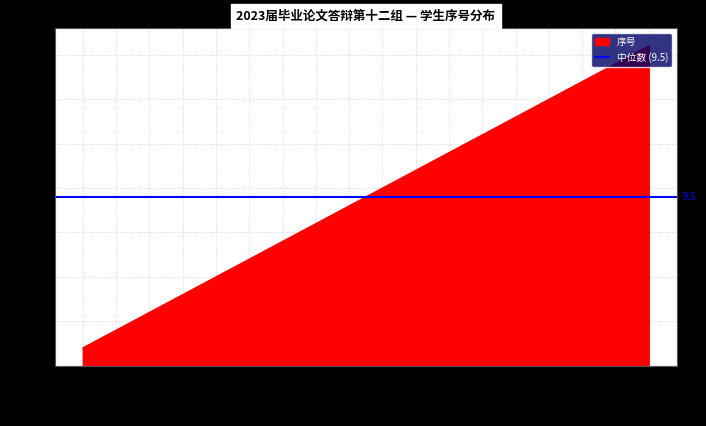

What is the label of the 11th point from the left?

李晶